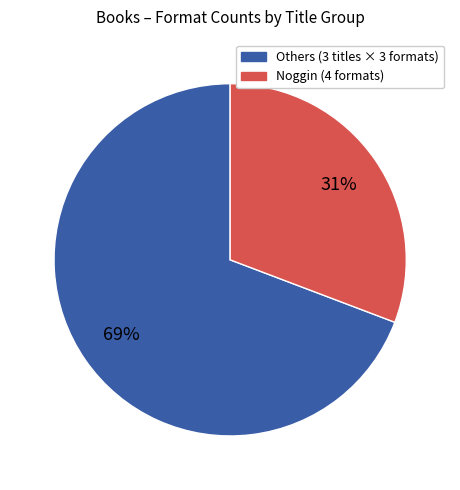

To the nearest percent, what is the average slice percentage?

50%